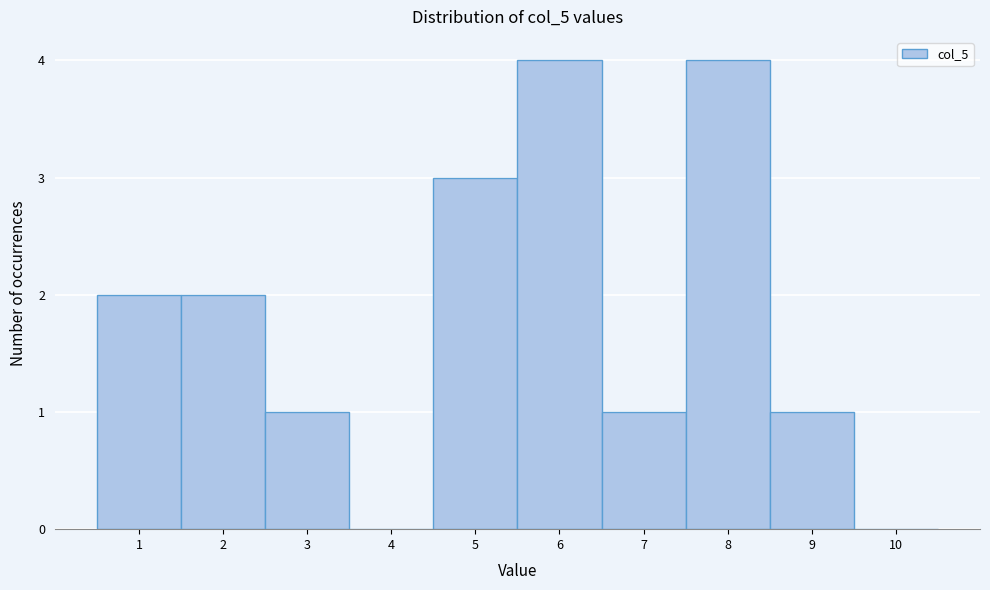

Reading left to right, list every bar in this chart as the range it spans on the x-axis followed by its height. The values are not printed on the chart, so give them approximately, as read against the axis.

0.5 to 1.5: 2
1.5 to 2.5: 2
2.5 to 3.5: 1
3.5 to 4.5: 0
4.5 to 5.5: 3
5.5 to 6.5: 4
6.5 to 7.5: 1
7.5 to 8.5: 4
8.5 to 9.5: 1
9.5 to 10.5: 0